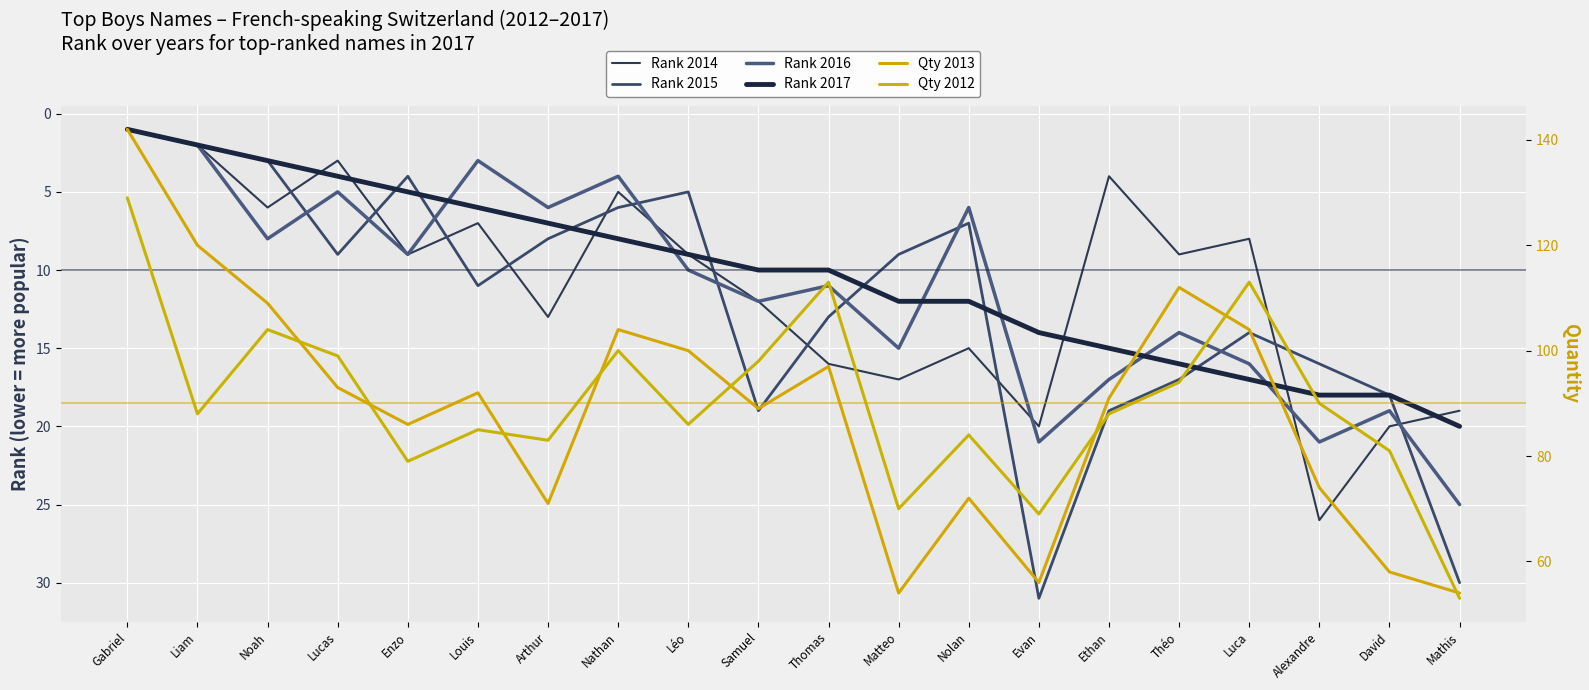

List the series in order of their peak value, highest first.

Qty 2013, Qty 2012, Rank 2015, Rank 2014, Rank 2016, Rank 2017